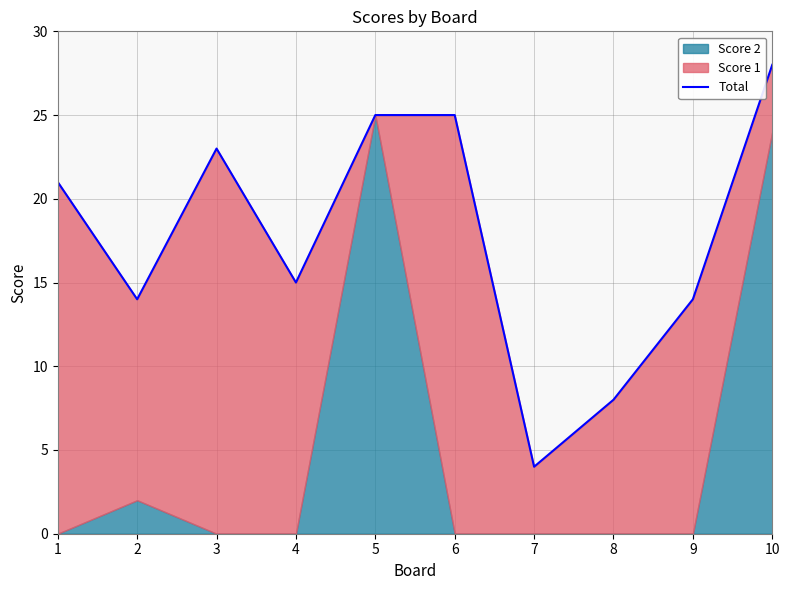

How many data points does each series have?

10